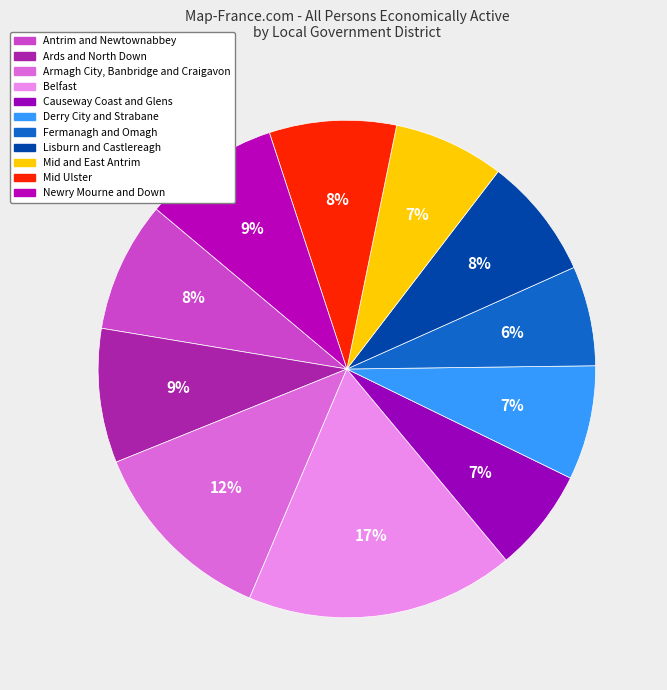

Rank the categories by value from lowest to highest.

Fermanagh and Omagh, Causeway Coast and Glens, Mid and East Antrim, Derry City and Strabane, Lisburn and Castlereagh, Mid Ulster, Antrim and Newtownabbey, Ards and North Down, Newry Mourne and Down, Armagh City, Banbridge and Craigavon, Belfast